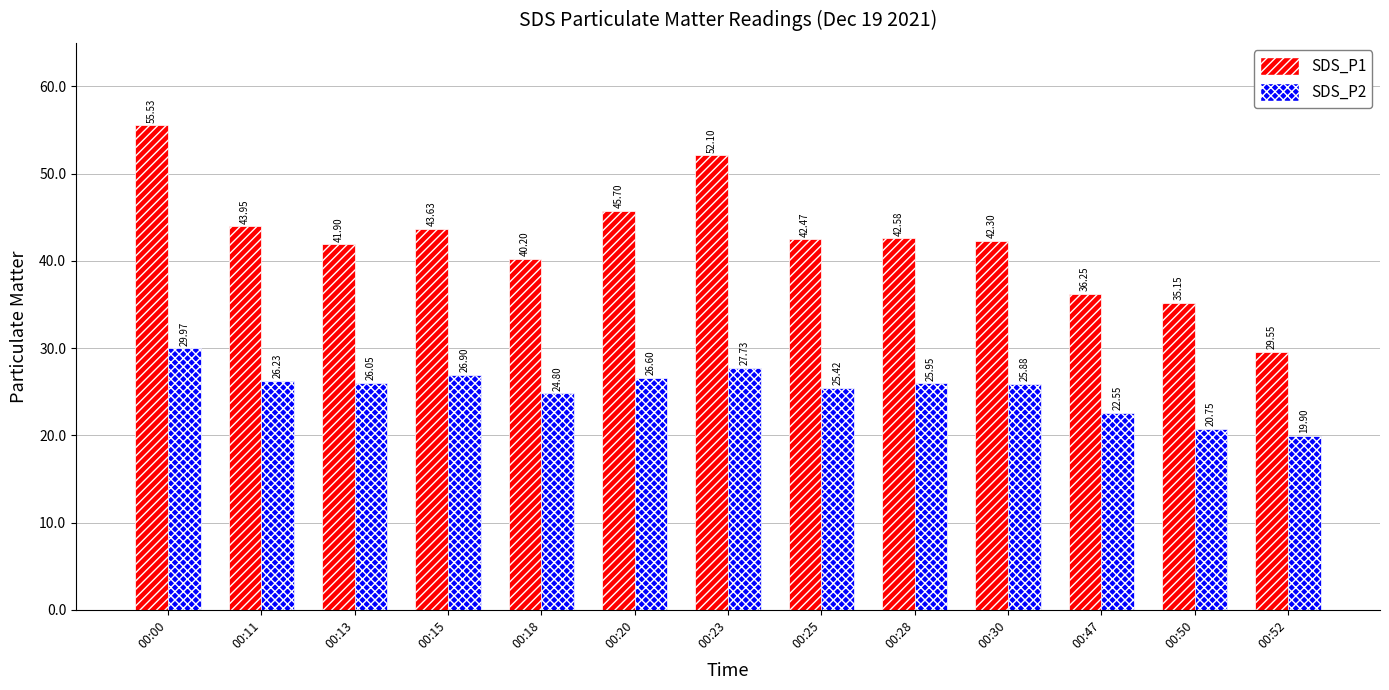

Between 00:20 and 00:47, which series saw the biggest shift?

SDS_P1